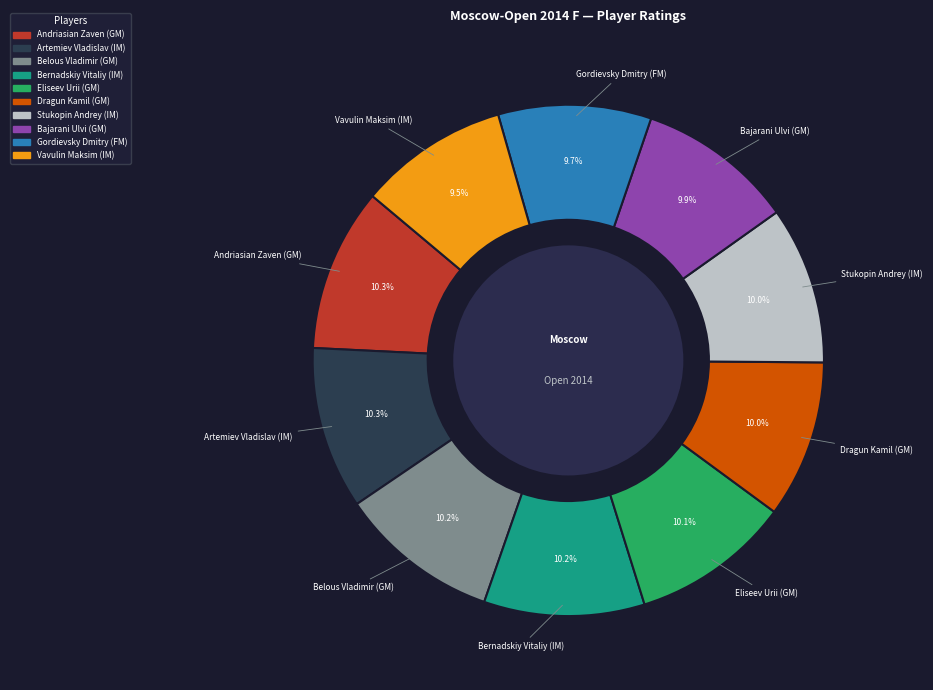

What is the total percentage of Bajarani Ulvi (GM) and Dragun Kamil (GM)?

19.9%